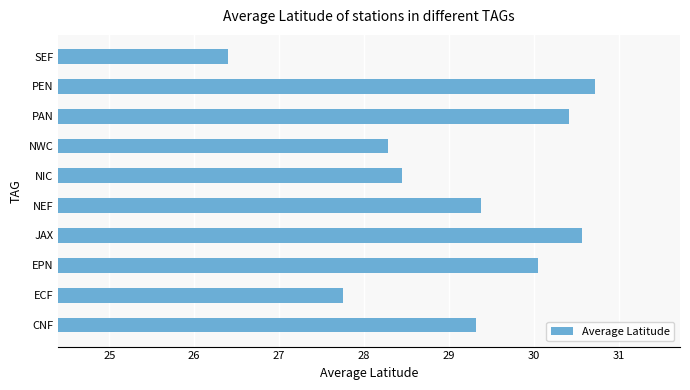

What is the difference between the maximum and minimum values?

4.3